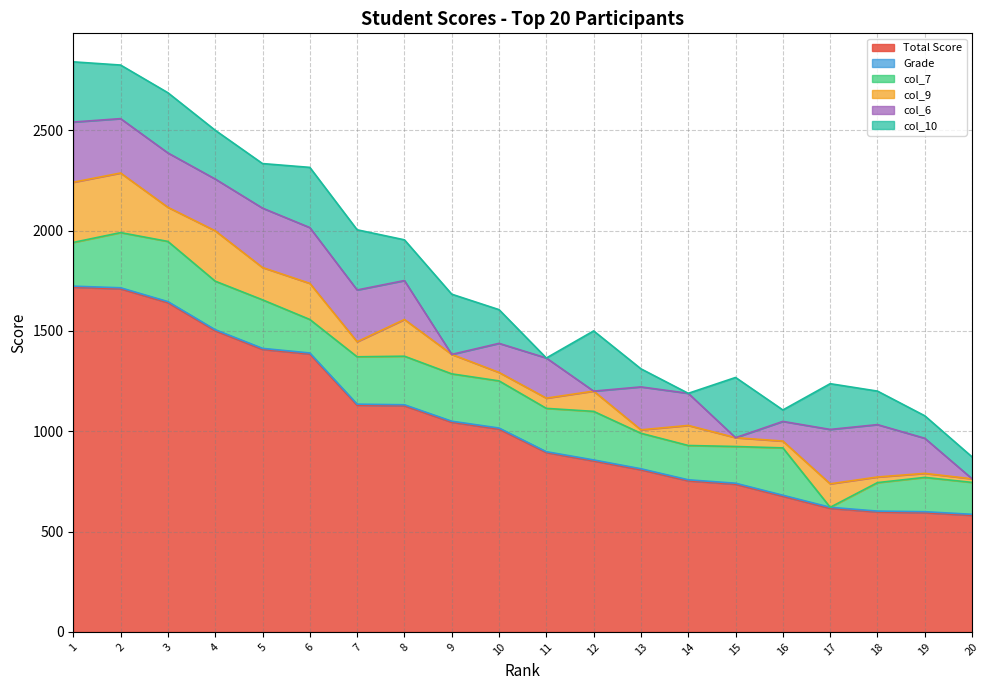

Where is col_9 nearest to the value 158?

5